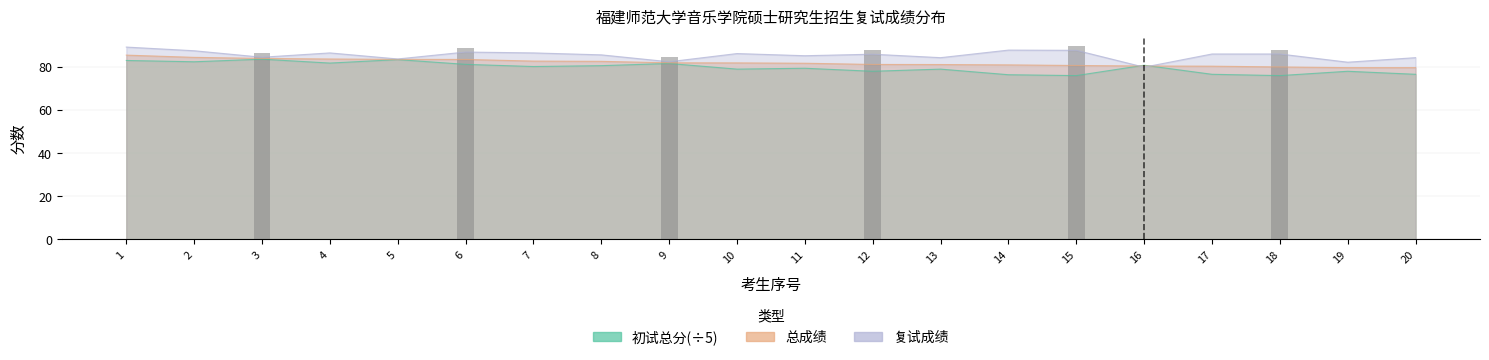

At which category is the sum across all series the highest?

1